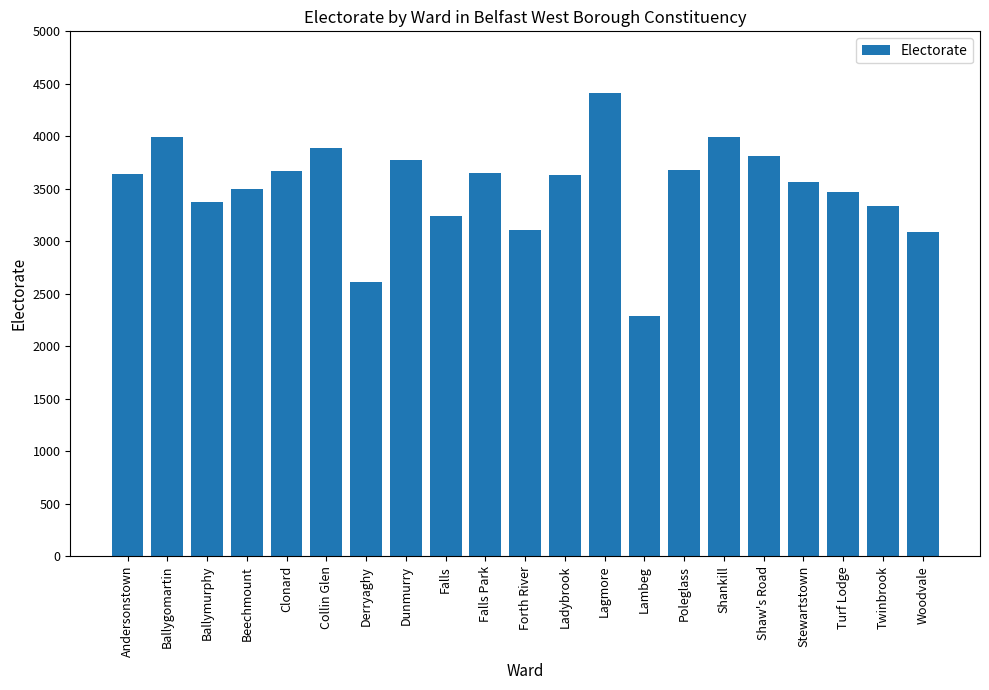

What position from the right is Derryaghy?

15